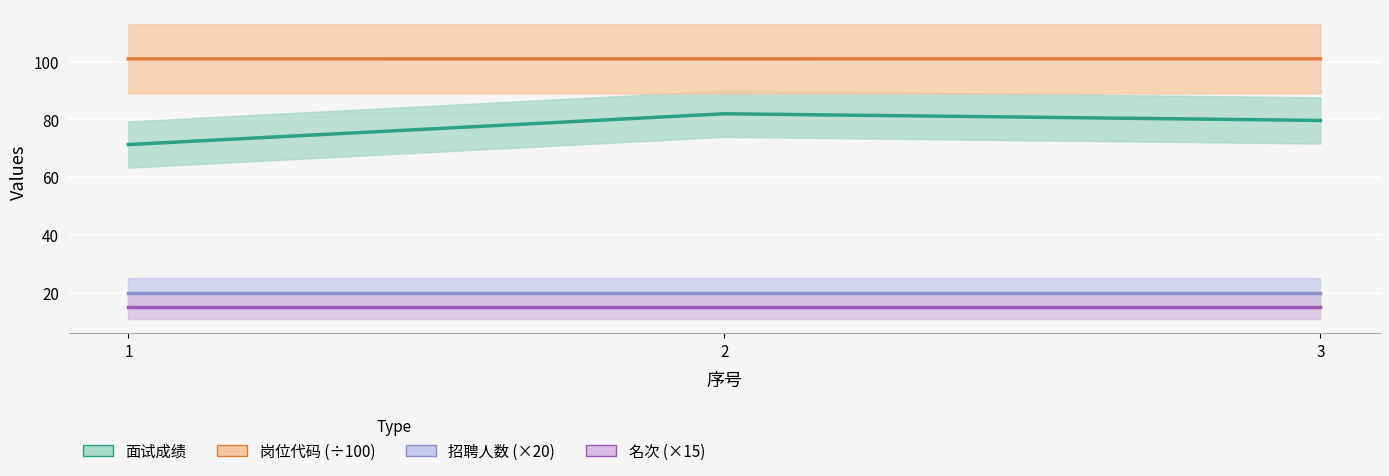

The value of 招聘人数 (×20) at 3 is 20.0. True or false?

True